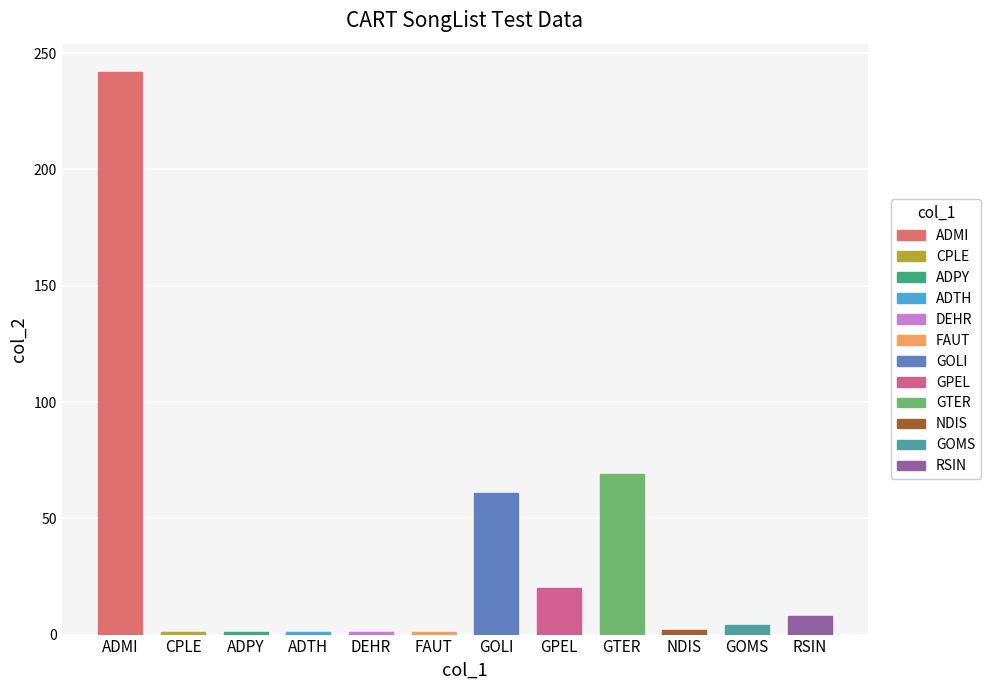

Where is the data nearest to the value 121?

GTER